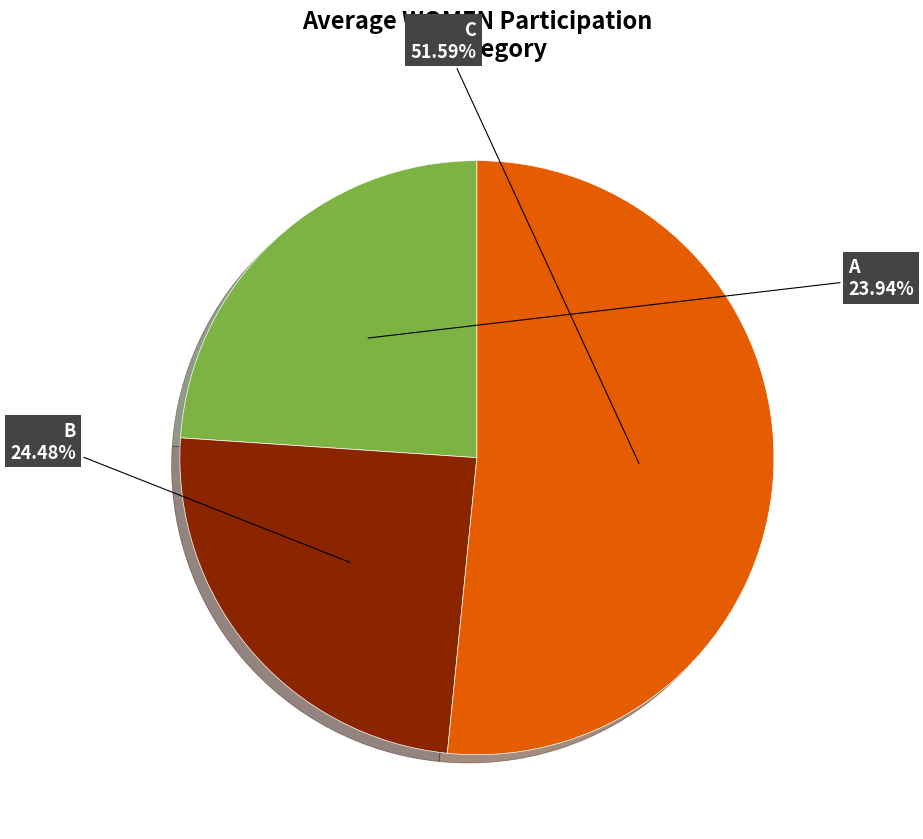

Does any single category account for the majority?

Yes